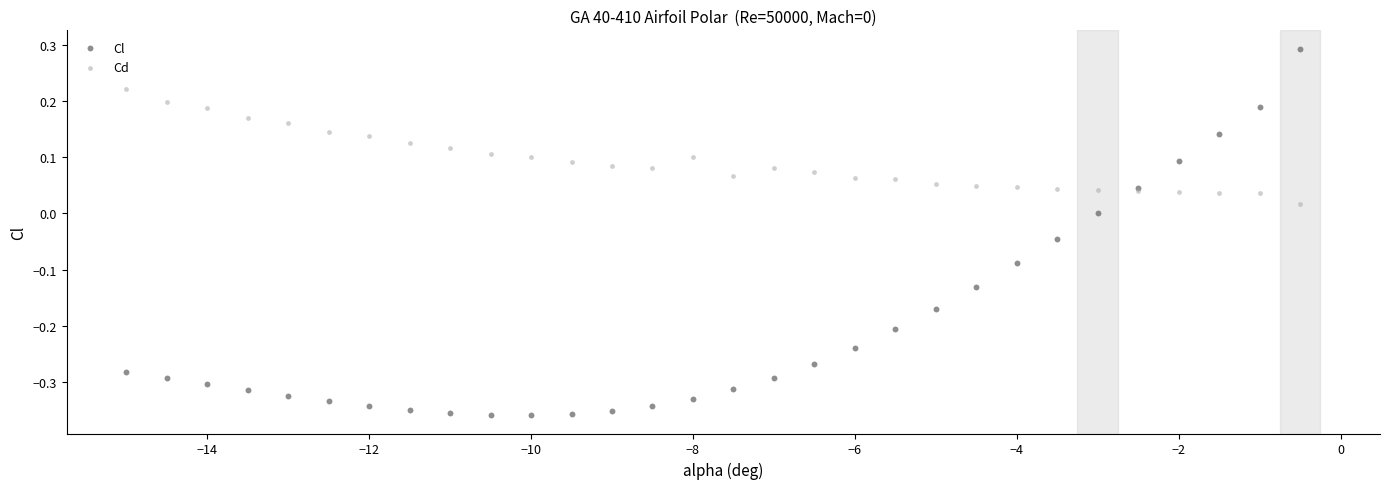

What is the X range (max minus min) for the scatter plot?

14.5